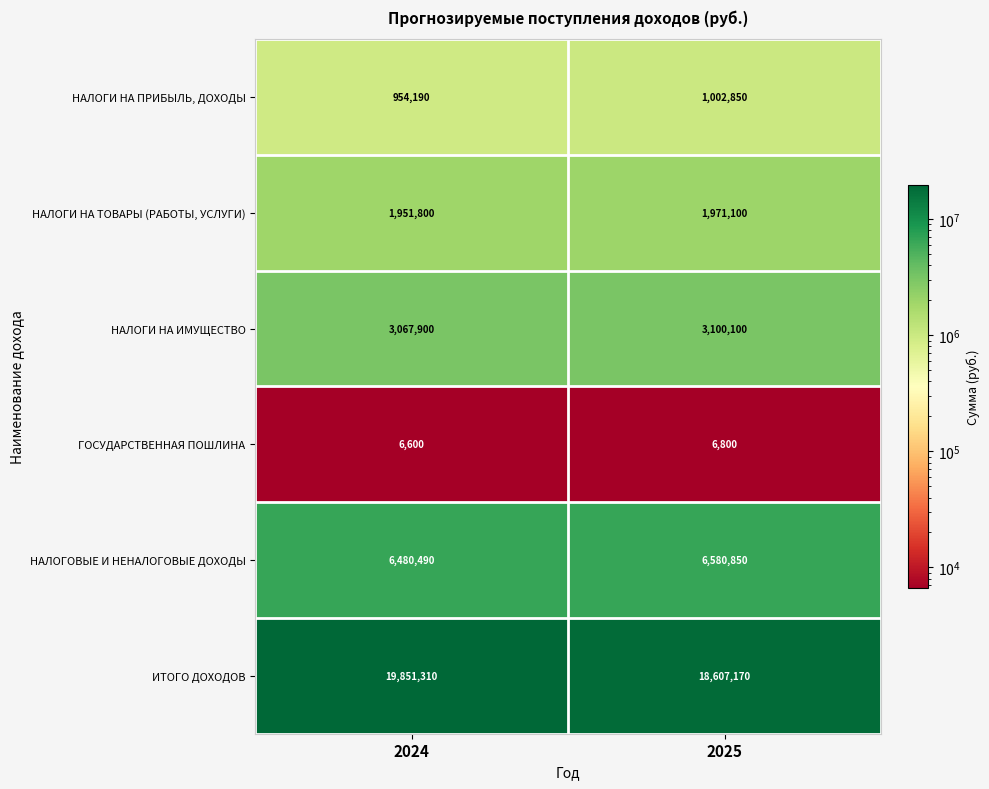

Reading left to right, extract all data points from this chart.

НАЛОГИ НА ПРИБЫЛЬ, ДОХОДЫ: 2024=954190	2025=1002850
НАЛОГИ НА ТОВАРЫ (РАБОТЫ, УСЛУГИ): 2024=1951800	2025=1971100
НАЛОГИ НА ИМУЩЕСТВО: 2024=3067900	2025=3100100
ГОСУДАРСТВЕННАЯ ПОШЛИНА: 2024=6600	2025=6800
НАЛОГОВЫЕ И НЕНАЛОГОВЫЕ ДОХОДЫ: 2024=6480490	2025=6580850
ИТОГО ДОХОДОВ: 2024=19851310	2025=18607170